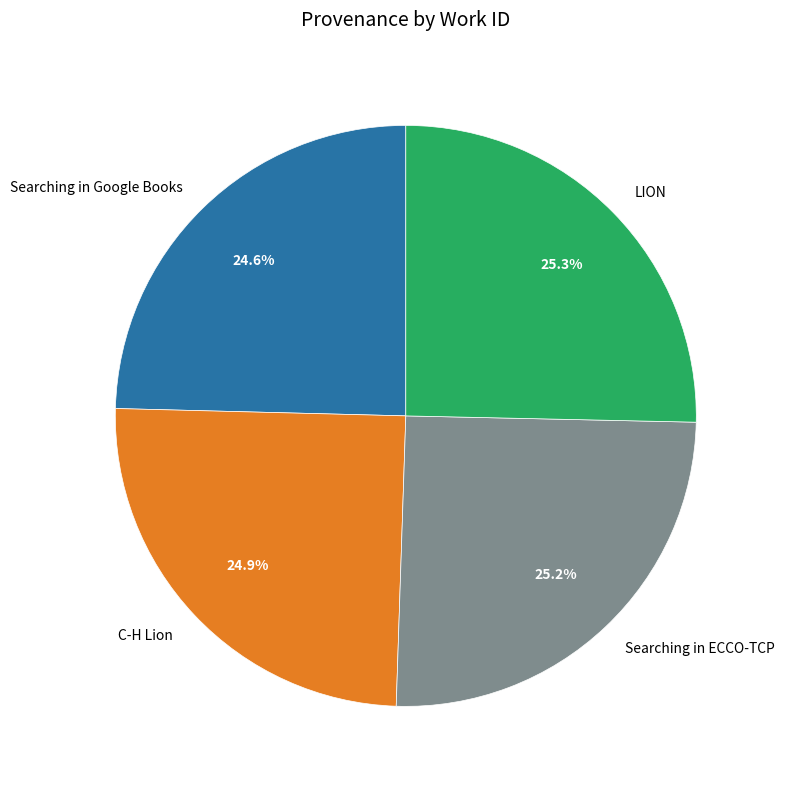

What is the total percentage of LION and Searching in ECCO-TCP?

50.5%